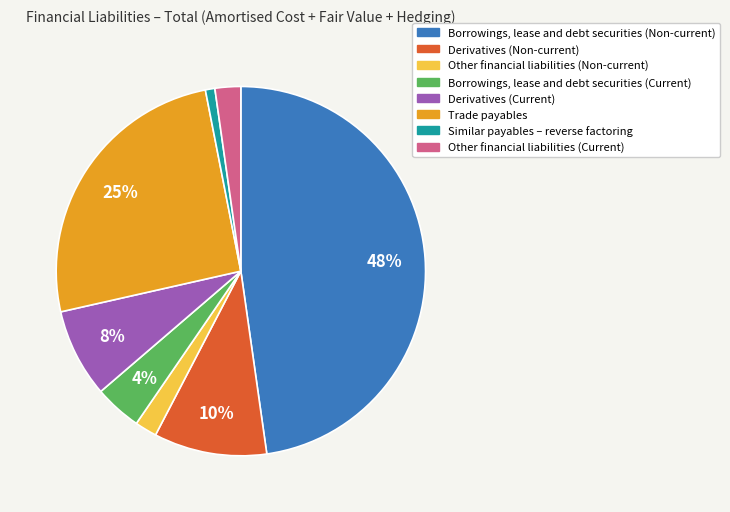

Is the sum of Derivatives (Current) and Borrowings, lease and debt securities (Non-current) greater than half?

Yes